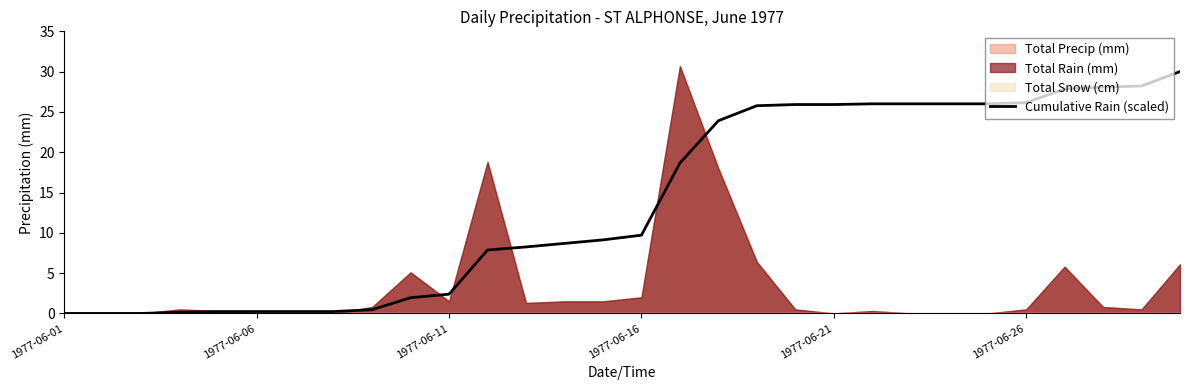

How many lines are shown in the chart?

1